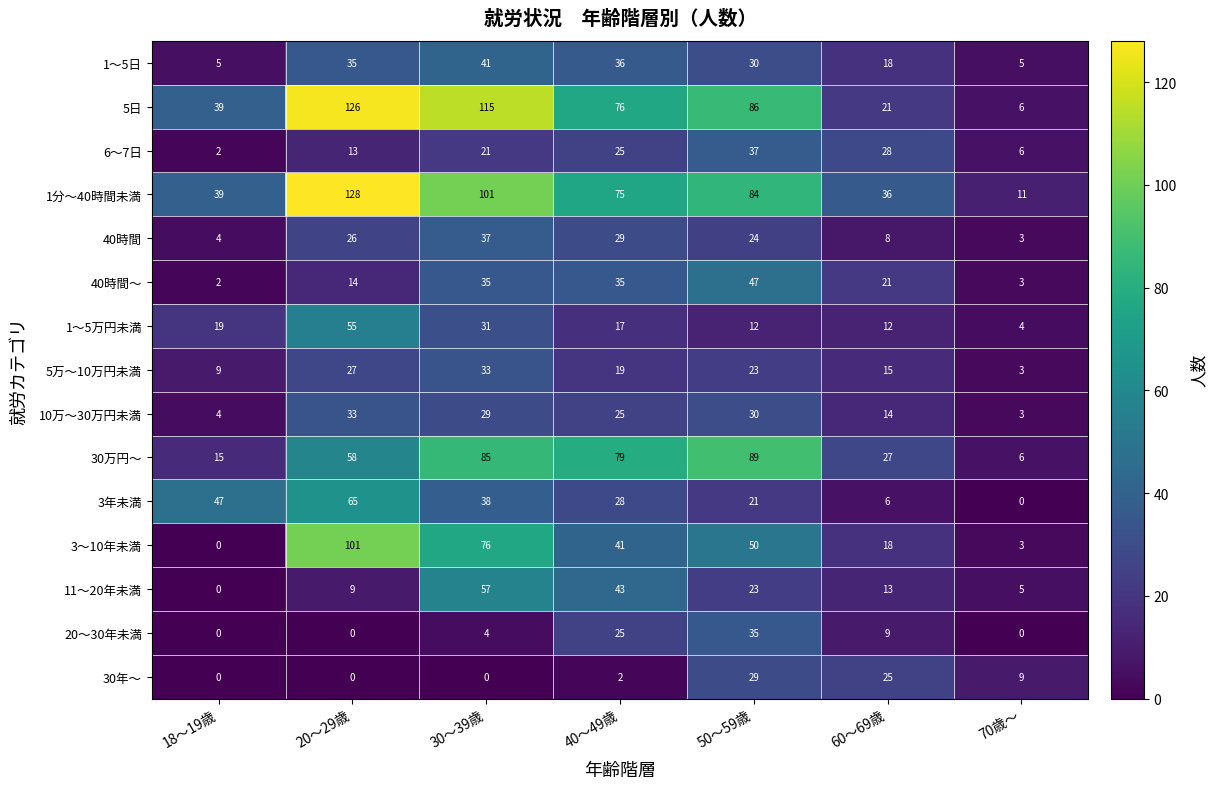

Between 20～29歳 and 70歳～, which series saw the biggest shift?

5日